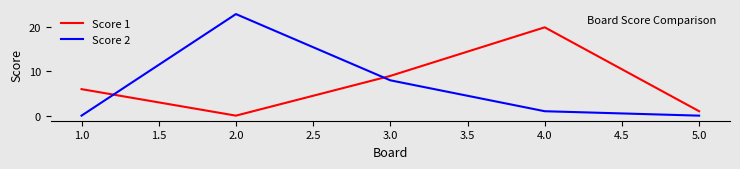

Where is the first local maximum for Score 2?

2.0